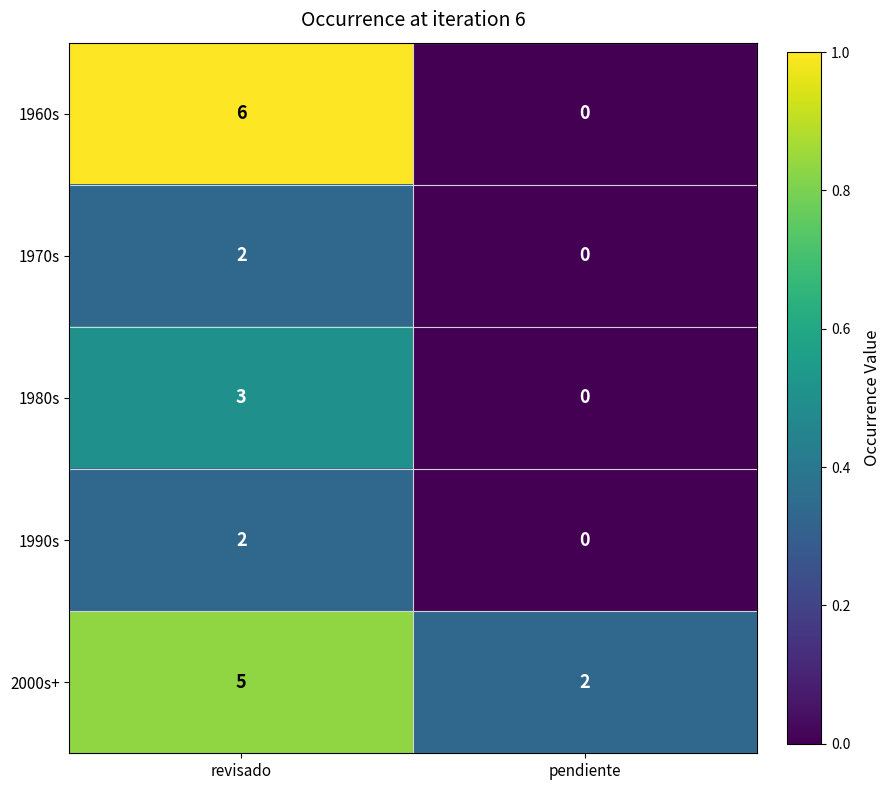

How many data points in 1970s are less than 2?

1